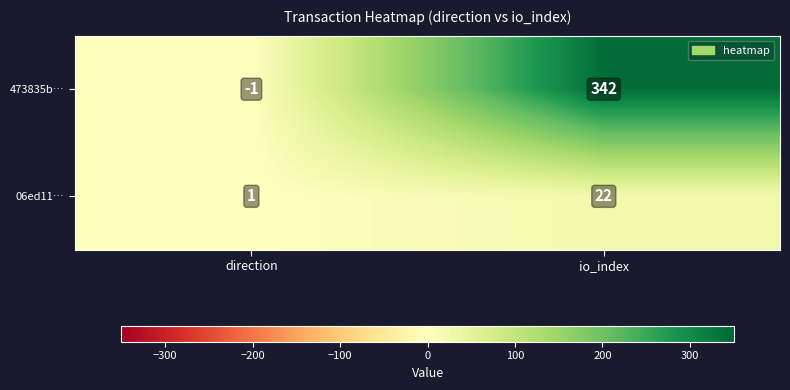

What is the maximum value shown in the chart?

342